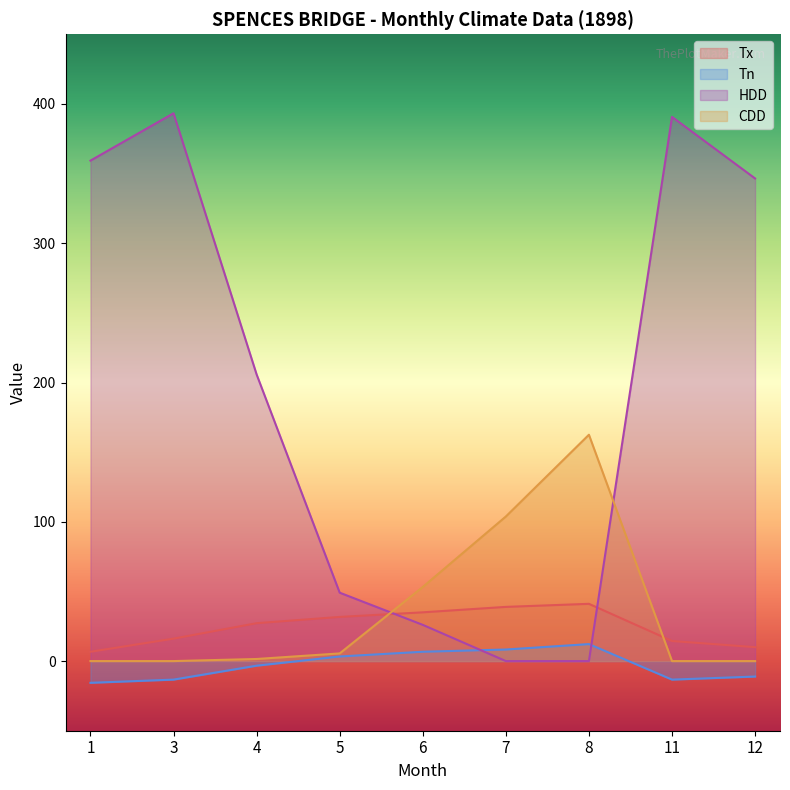

Is the value of Tn at 5 greater than the value of HDD at 3?

No